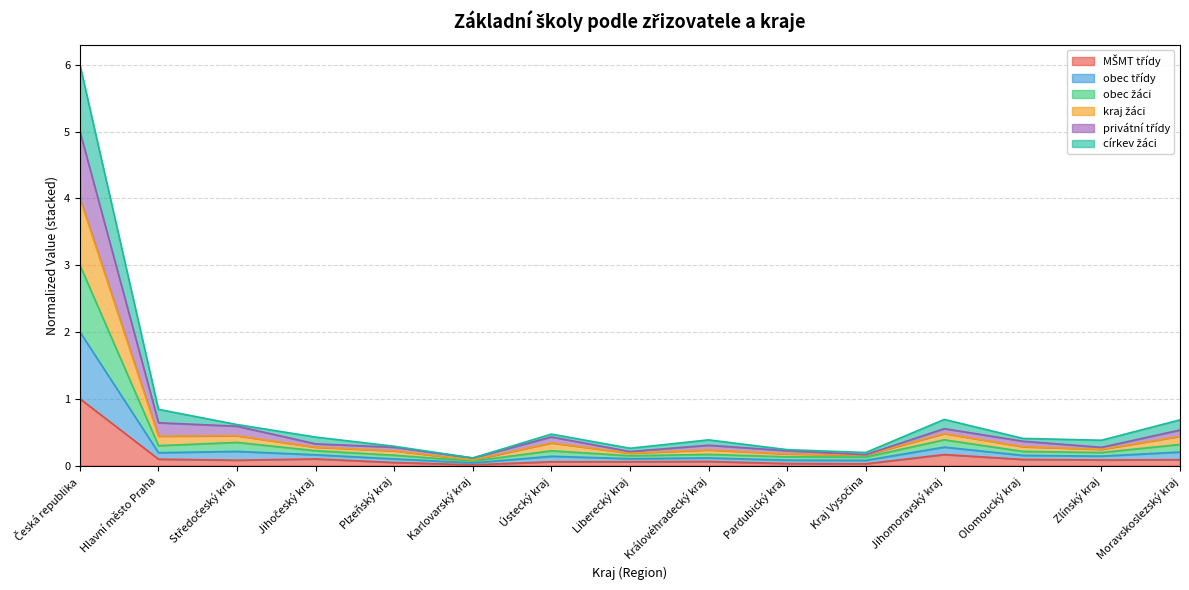

Does the chart display data point markers on the line(s)?

No